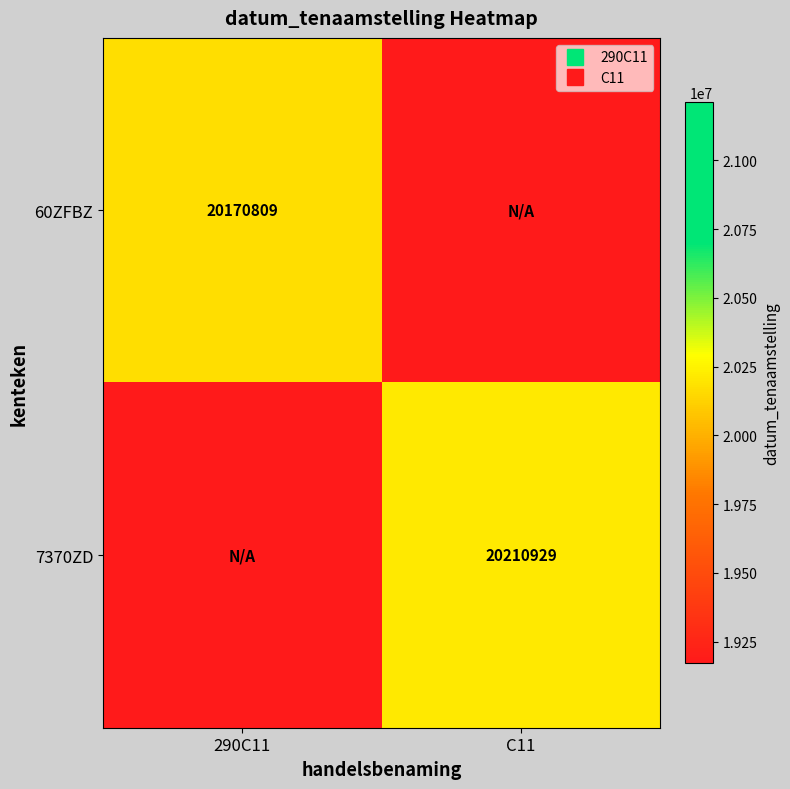

At which category does the chart reach its minimum across all series?

C11